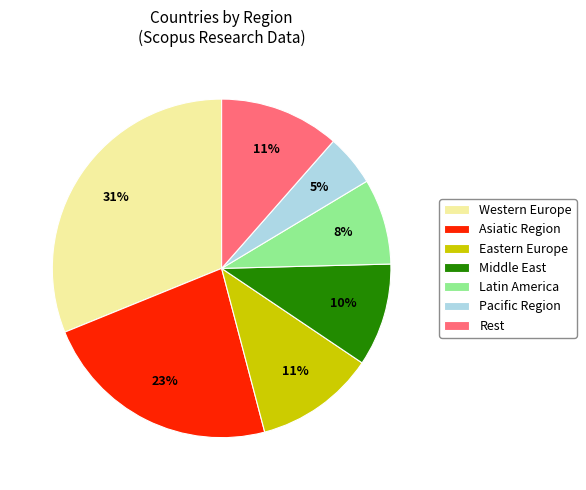

Is the sum of Asiatic Region and Western Europe greater than half?

Yes